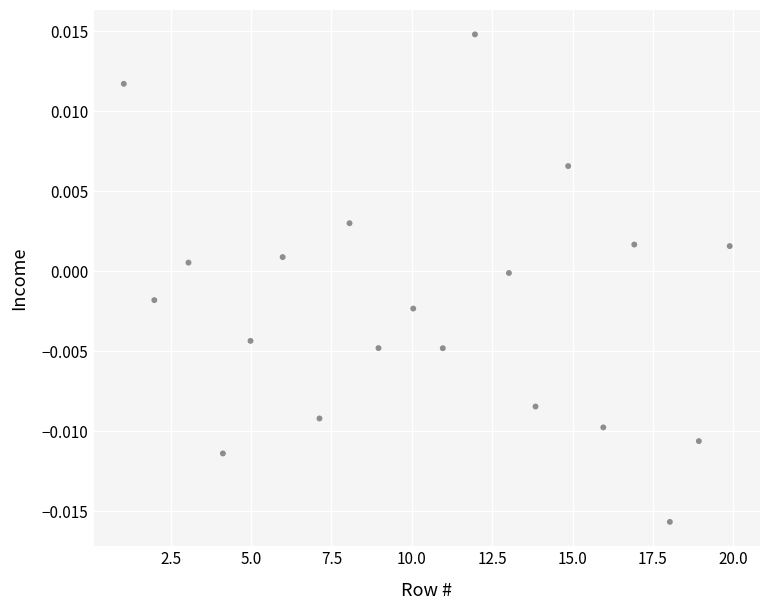

What is the range of X values (max minus min)?

18.8